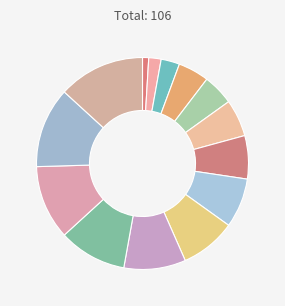

Rank the categories by value from lowest to highest.

David Guy, Richard Partington, Yiannis Chronakis, Simon Mccartney, Jonathan Mccoll, David Mulholland, Harry Moore, Frank Moore, Alex Pearson, Nick Elson, Thomas Platts, Peter Tibbitts, Terry Garlinge, Julia Freeman